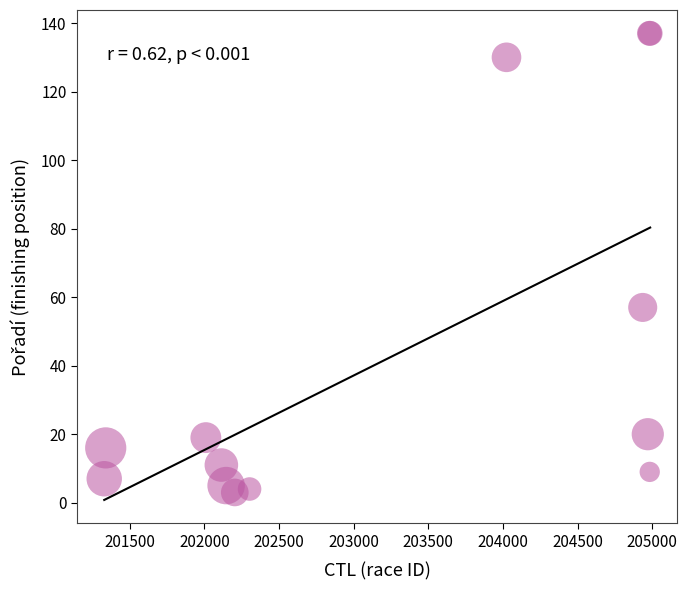

What Y value in the scatter plot is closest to 70?

57